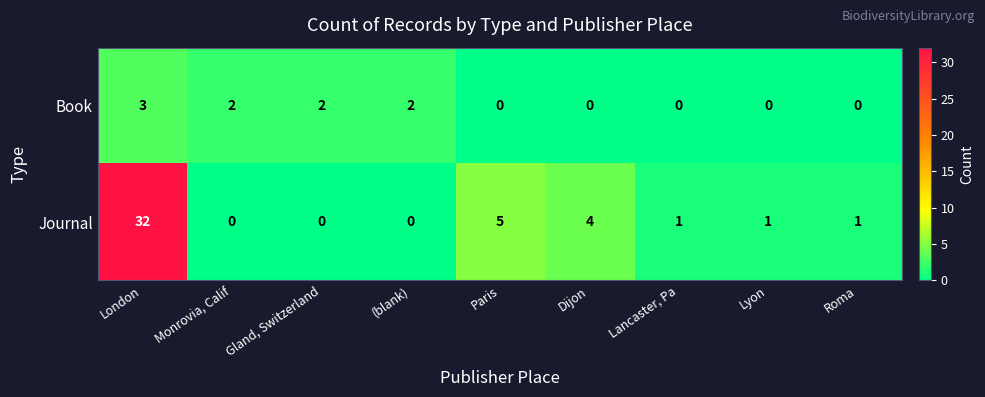

True or false: Journal has a value of 2 at Lyon.

False